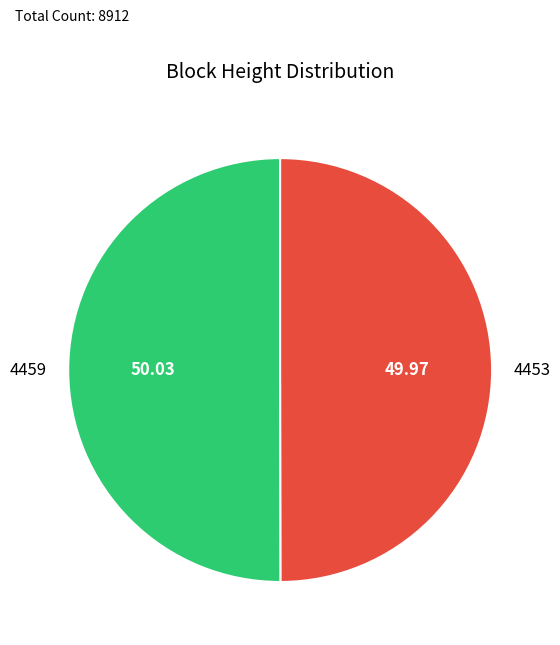

True or false: 4459 accounts for 63% of the total.

False